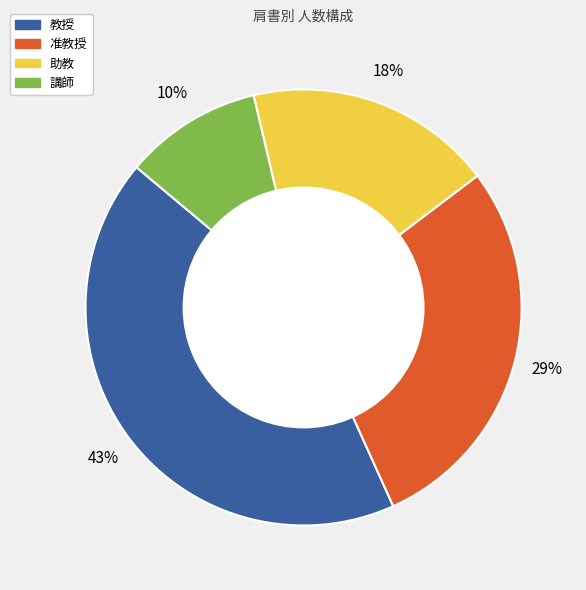

To the nearest percent, what portion does 助教 represent?

18%